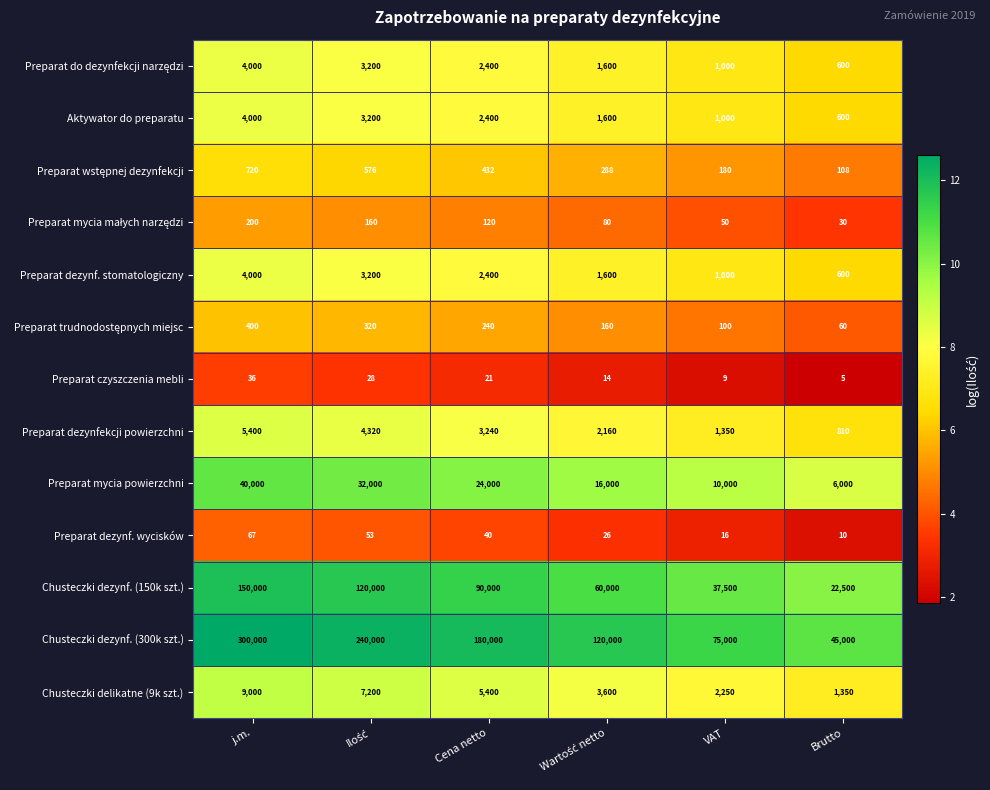

True or false: Aktywator do preparatu has a value of 1000 at VAT.

True